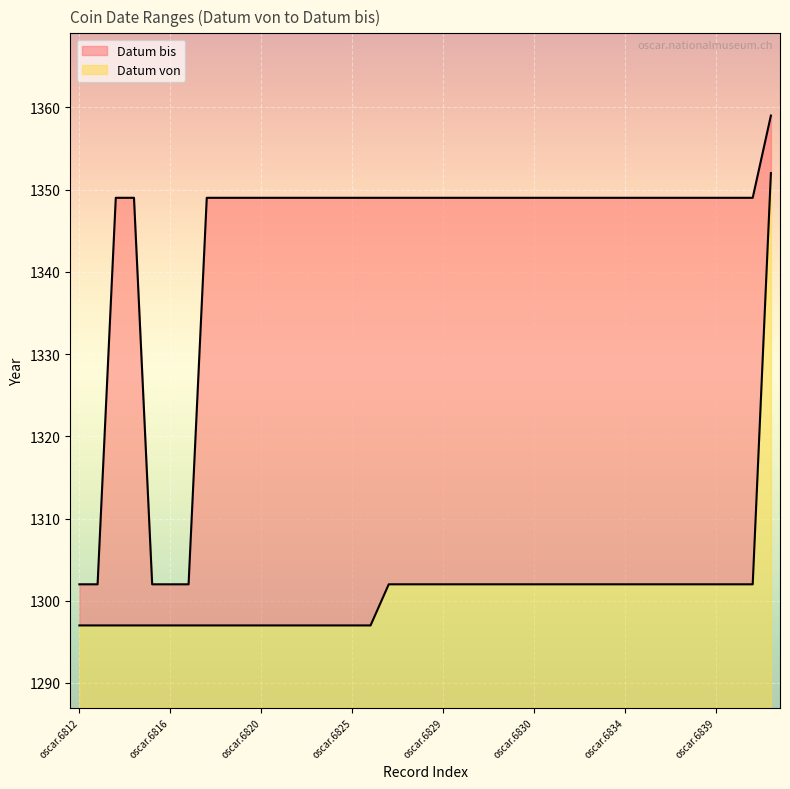

At which category is the sum across all series the highest?

oscar.6841